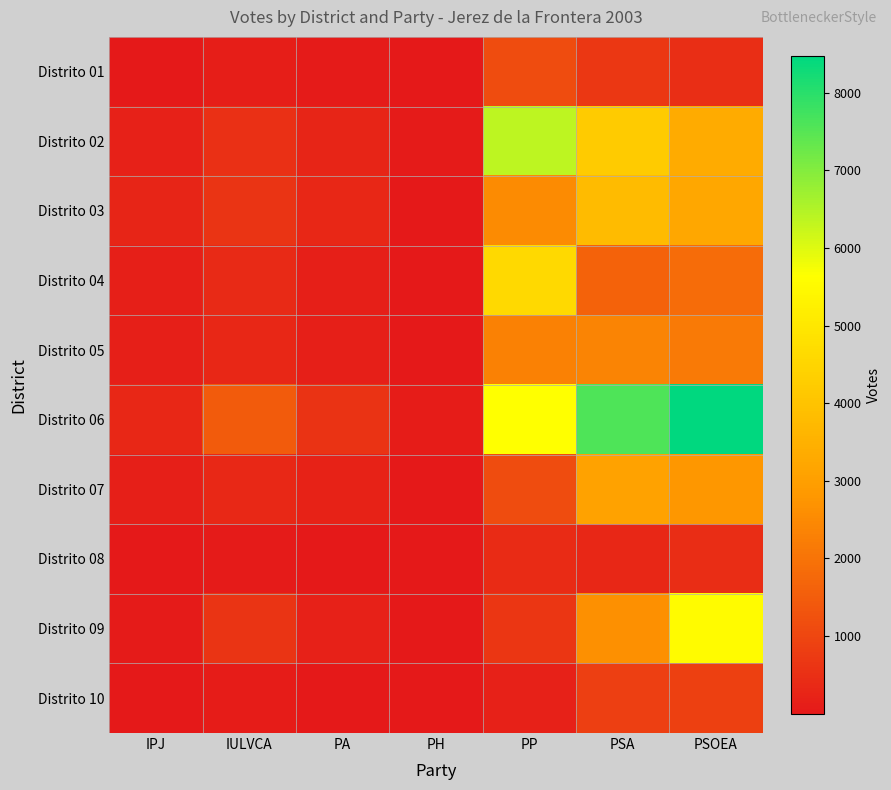

Rank the series at IPJ from lowest to highest value.

Distrito 10, Distrito 08, Distrito 01, Distrito 09, Distrito 07, Distrito 04, Distrito 05, Distrito 02, Distrito 03, Distrito 06